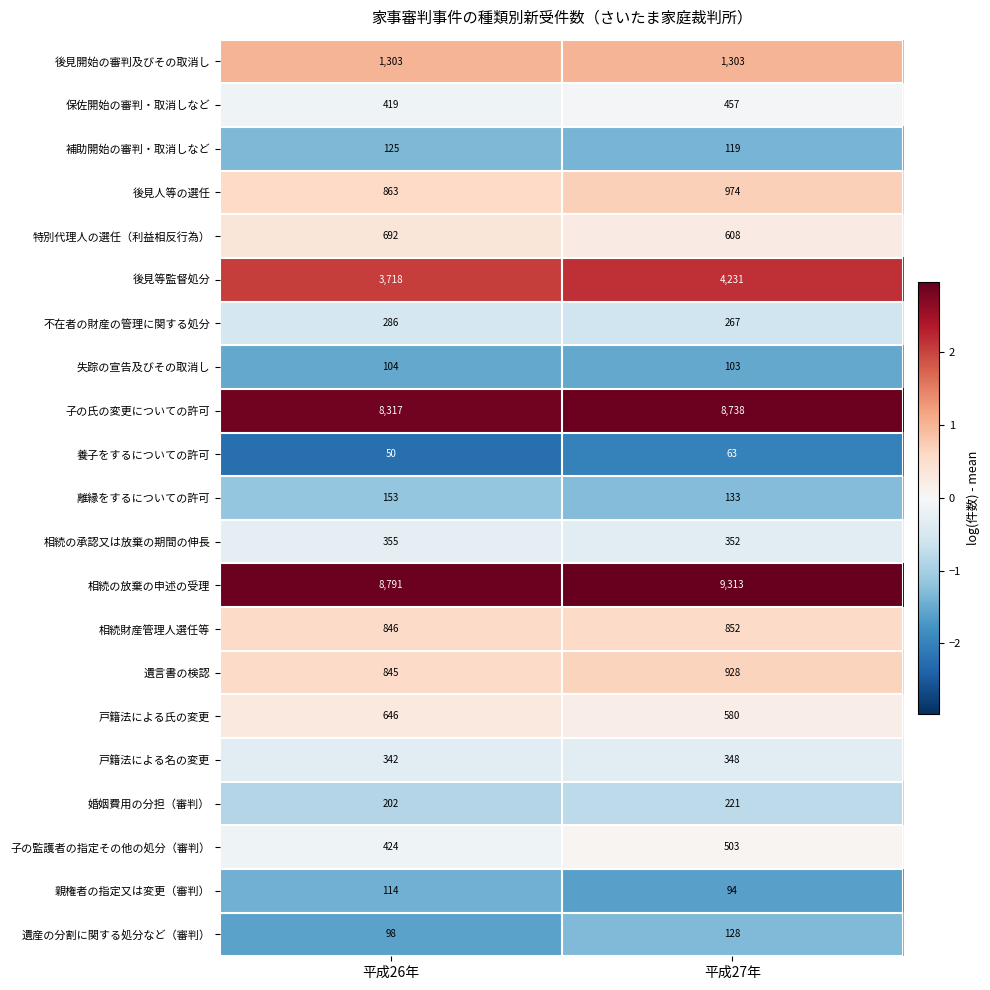

At which category is the sum across all series the highest?

平成27年